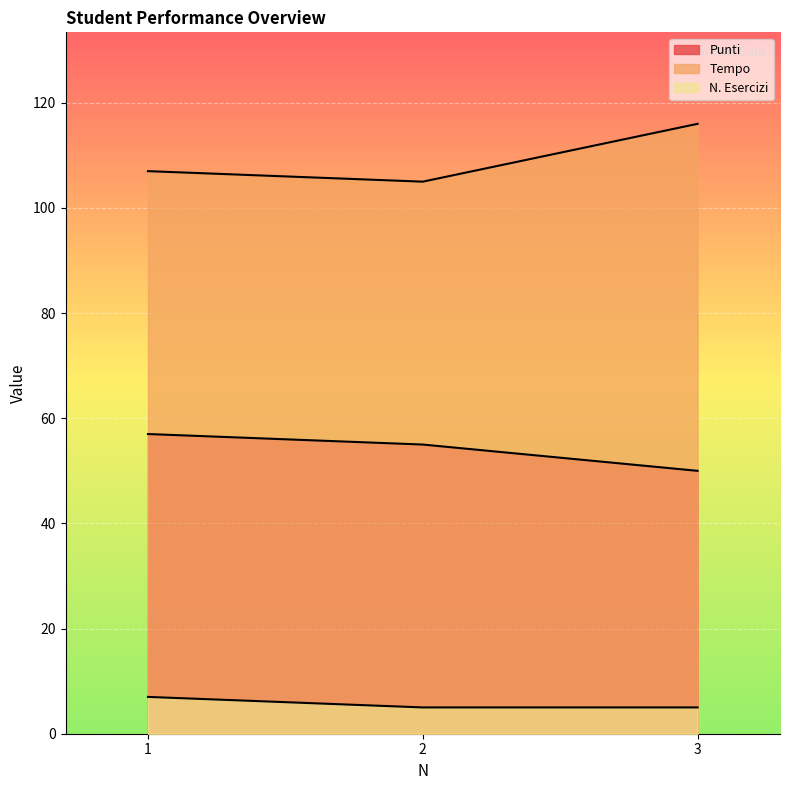

How many data points in Punti are less than 55?

1